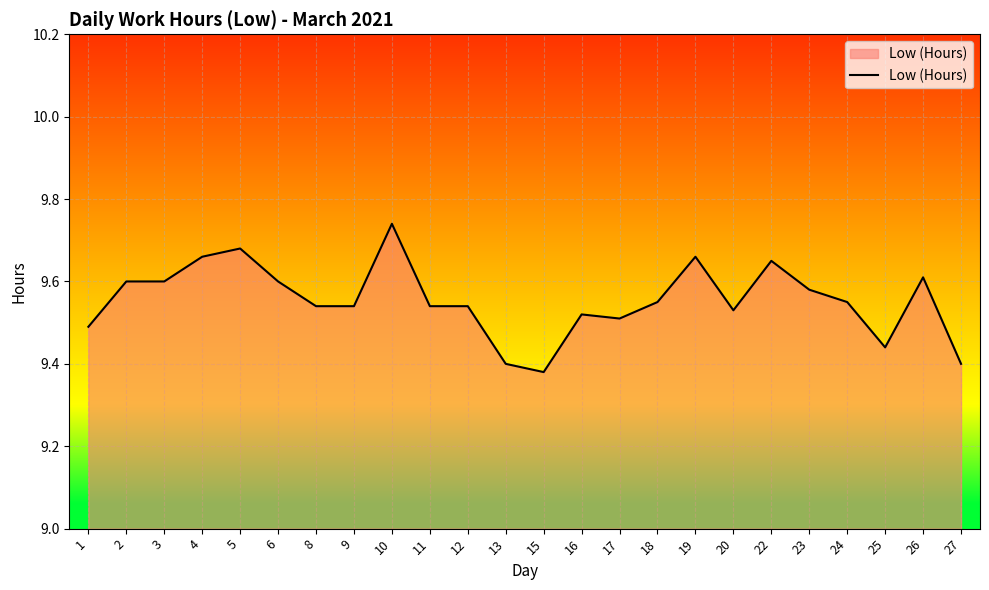

Is it true that the value at 23 is 12.8?

False